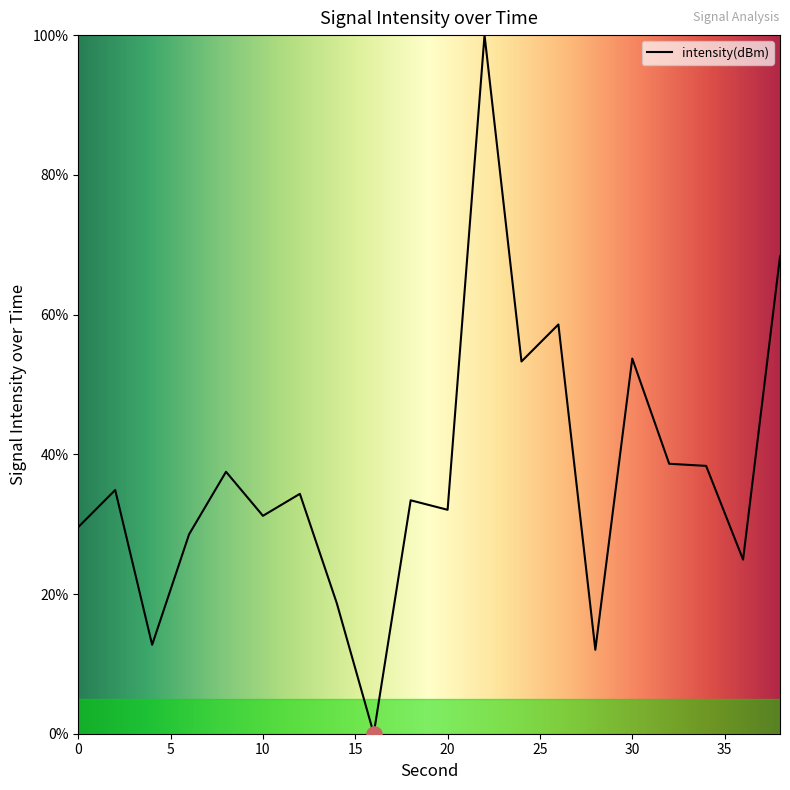

What is the difference between the maximum and minimum values?

100.0